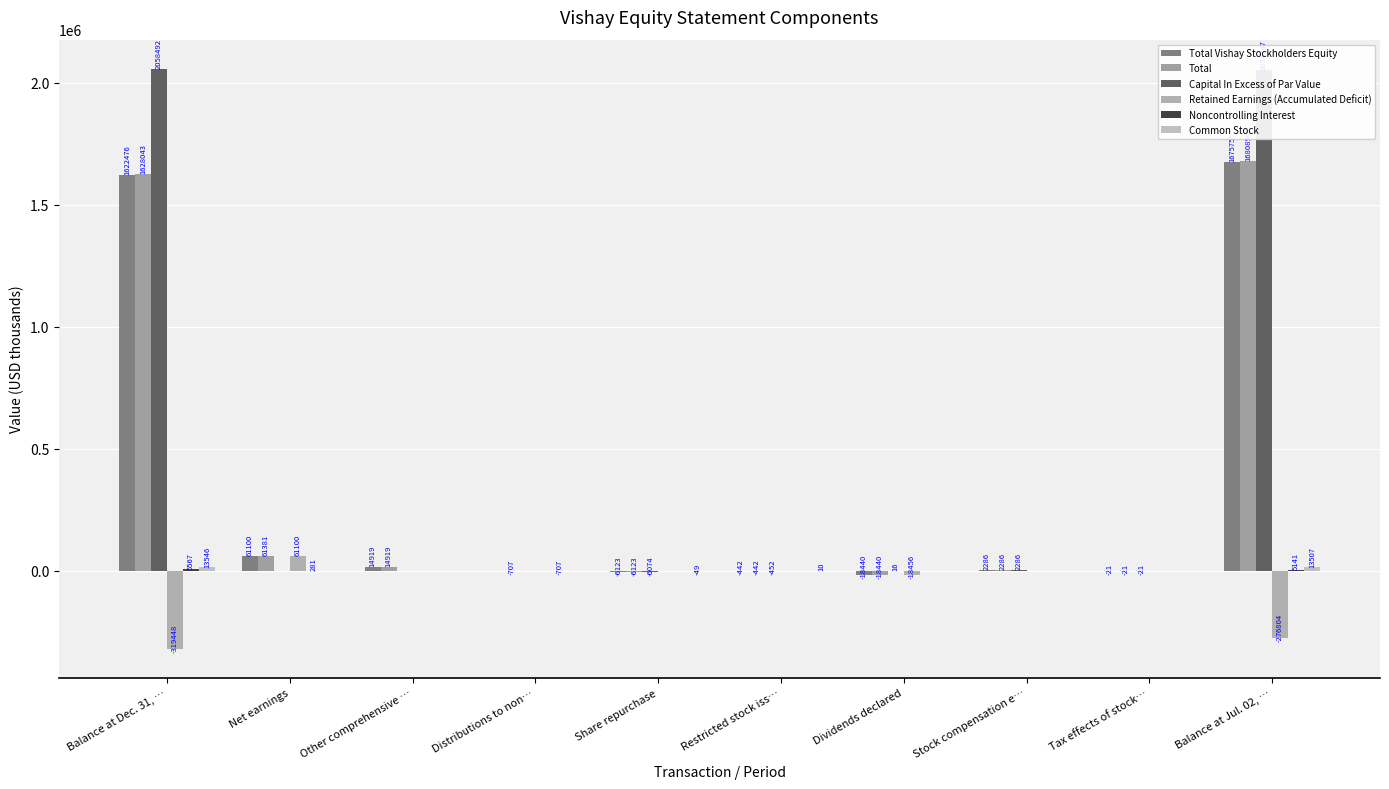

Rank the series by their maximum value, from lowest to highest.

Noncontrolling Interest, Common Stock, Retained Earnings (Accumulated Deficit), Total Vishay Stockholders Equity, Total, Capital In Excess of Par Value